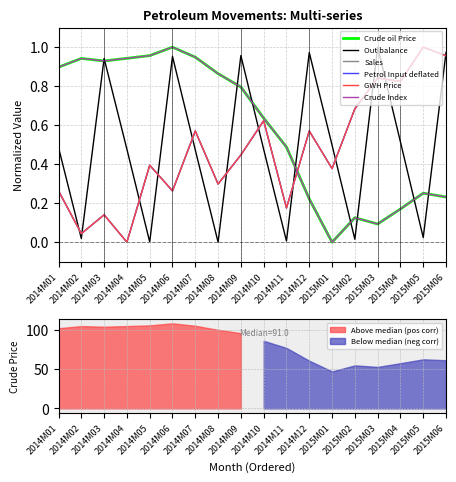

How many positive values does the Out balance series have?

17